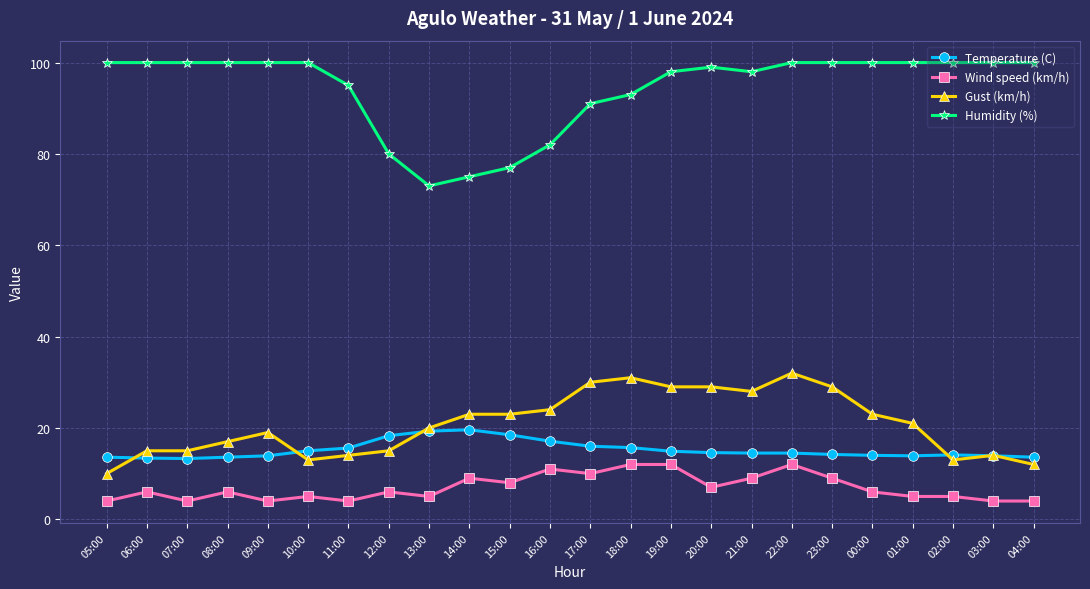

What is the lowest value of the Wind speed (km/h) series?

4.0